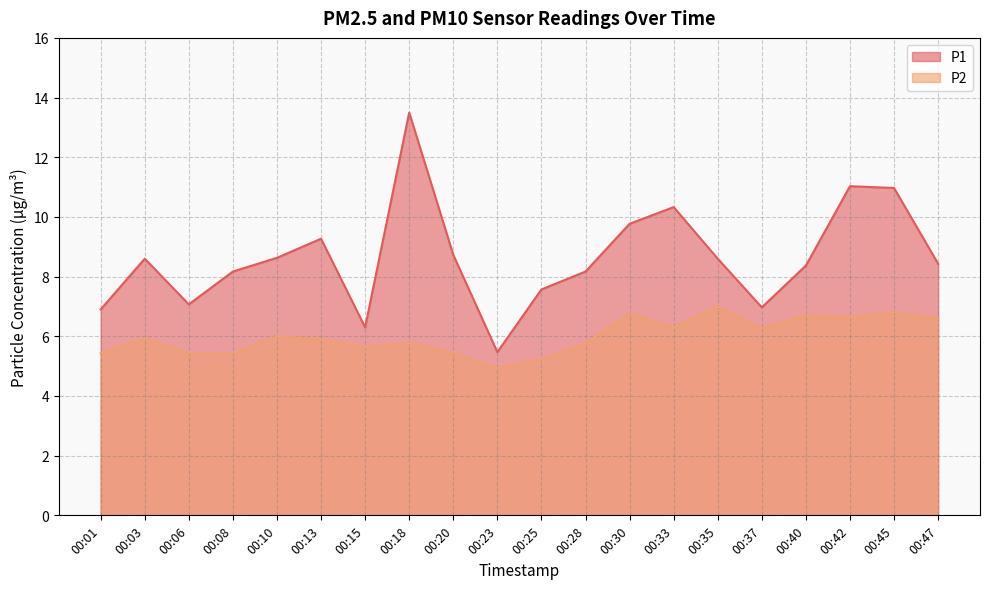

At which category is the sum across all series the highest?

00:18